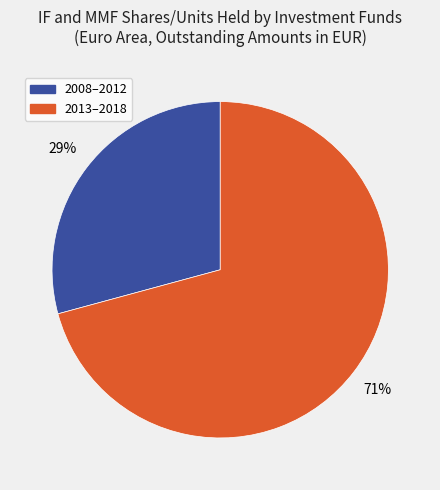

Is the sum of 2008–2012 and 2013–2018 greater than half?

Yes